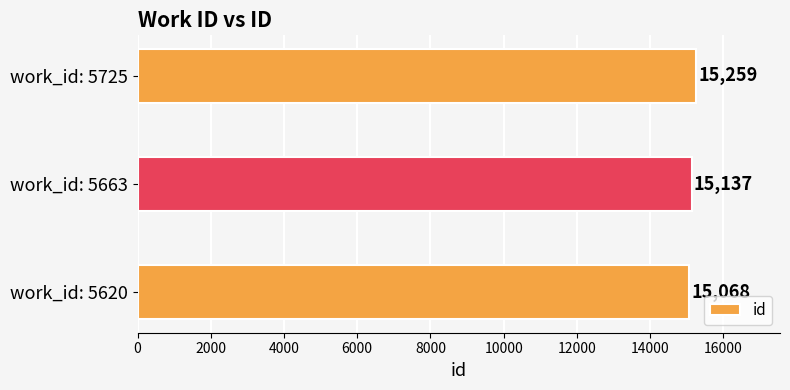

Which label corresponds to the largest value in the chart?

work_id: 5725